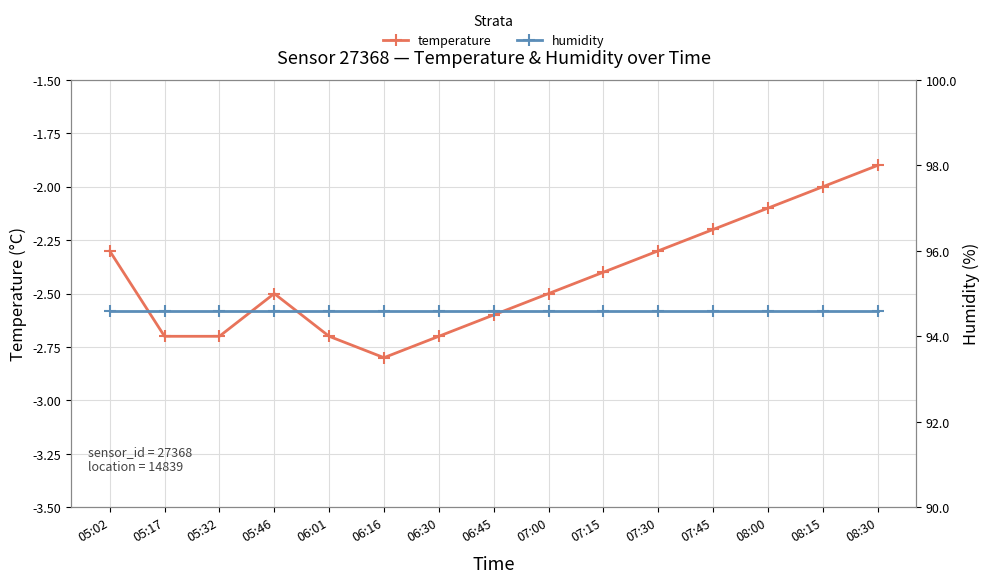

At how many categories does at least one series exceed 53?

15